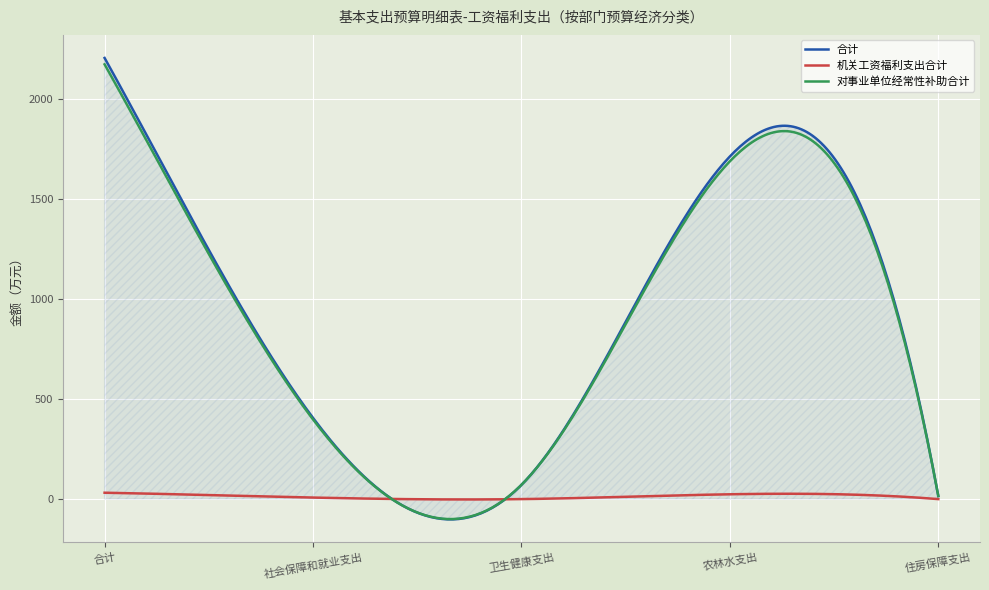

Which series has the widest spread of values?

合计